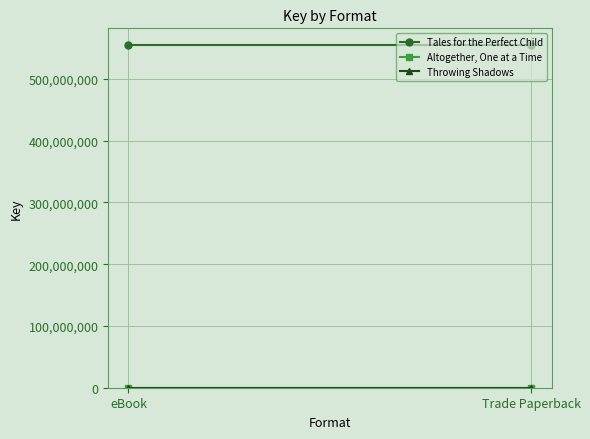

Which series has the largest total across all categories?

Tales for the Perfect Child